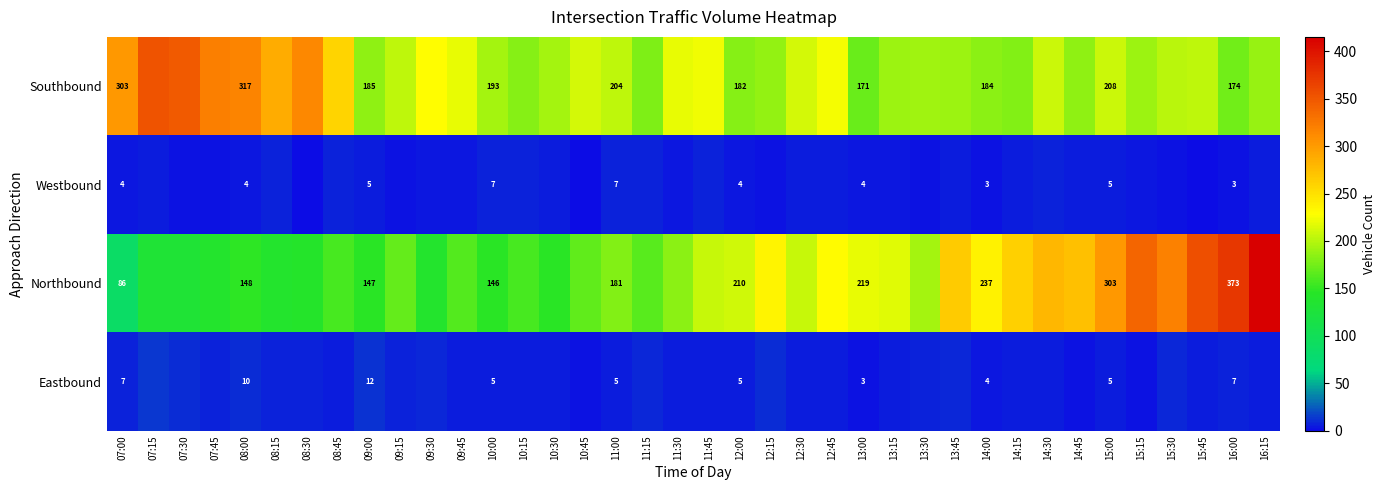

Is it true that Southbound equals 102 at 13:00?

False